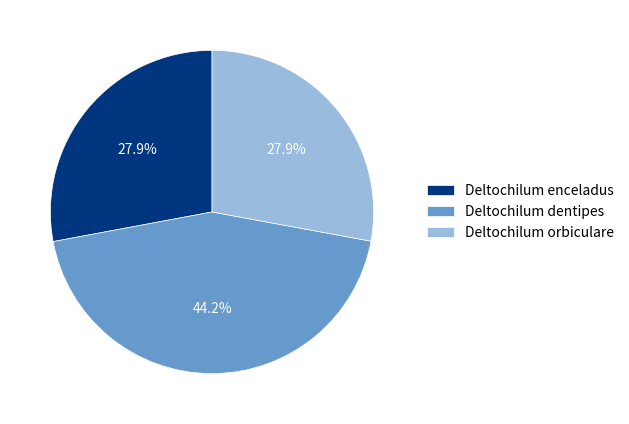

To the nearest percent, what percentage of the pie is Deltochilum dentipes?

44%